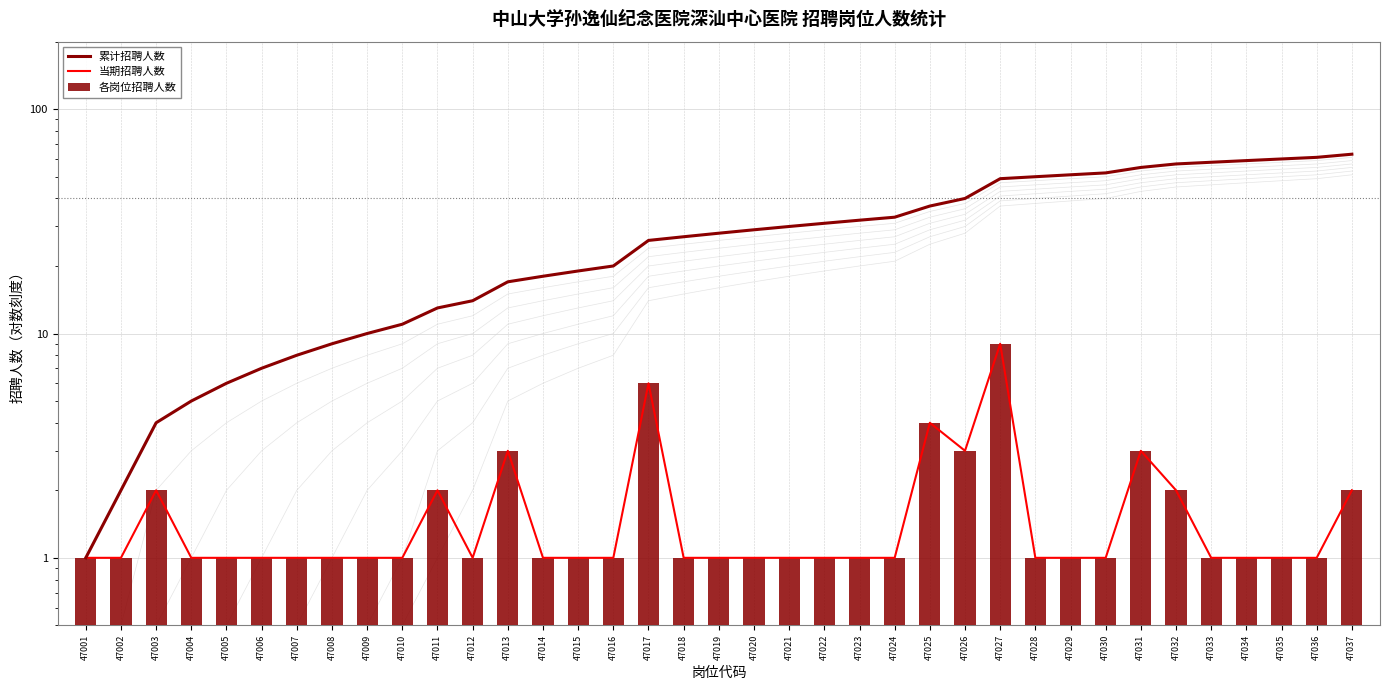

Read the 累计招聘人数 value at 47028, to the nearest 5.

50